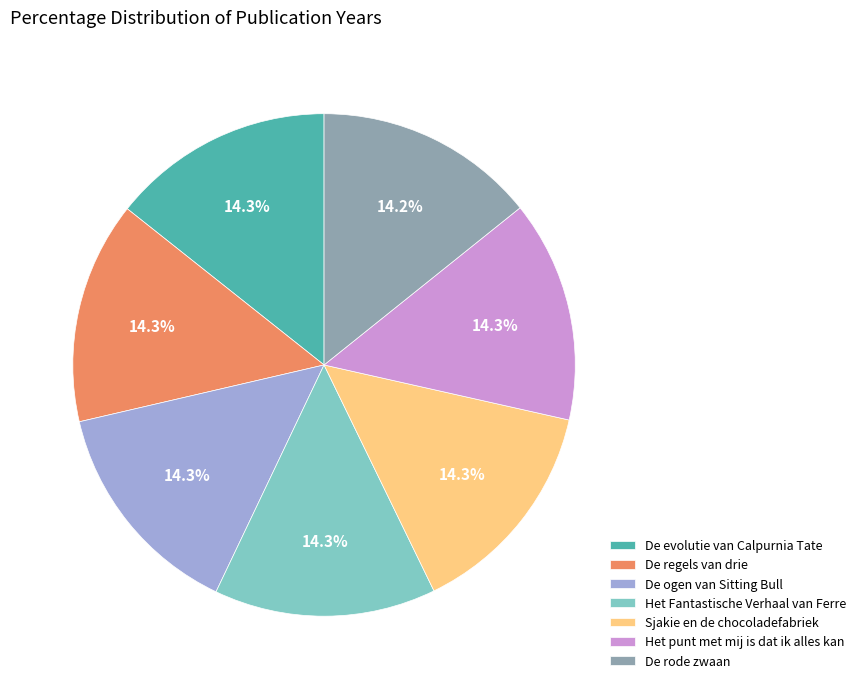

Does any single category account for the majority?

No